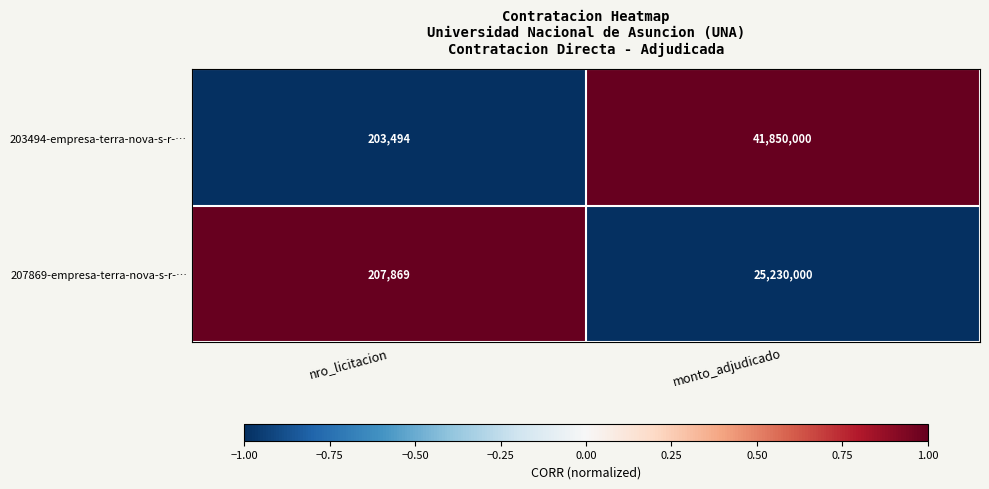

What is the approximate value of 207869-empresa-terra-nova-s-r-… at nro_licitacion, to the nearest 50?

207850